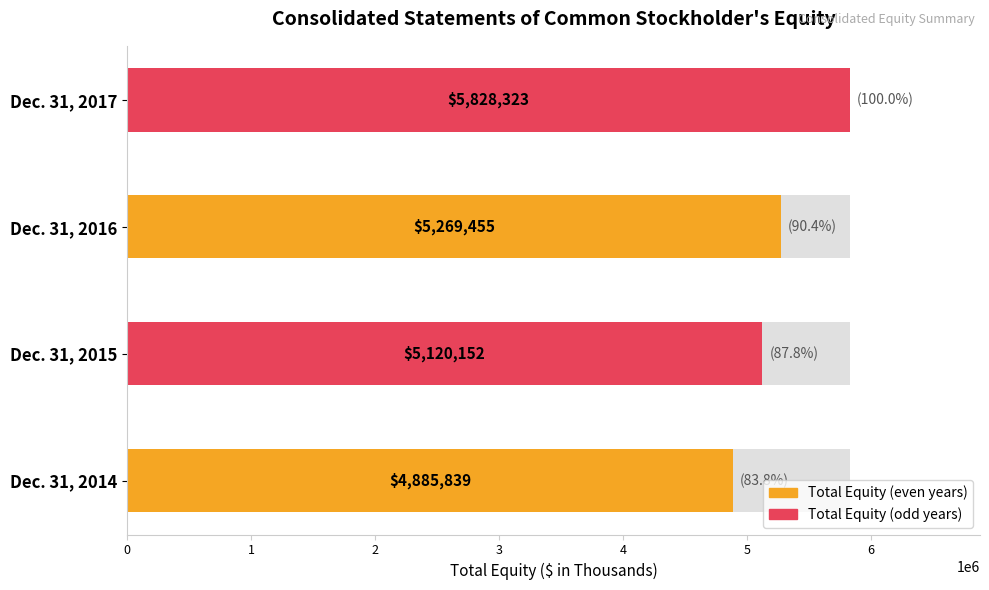

The value at 2 is 5269455. True or false?

True